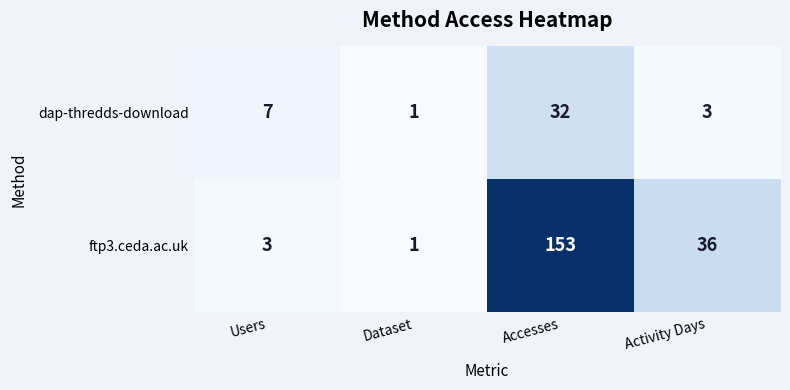

Between Users and Activity Days, which series saw the biggest shift?

ftp3.ceda.ac.uk